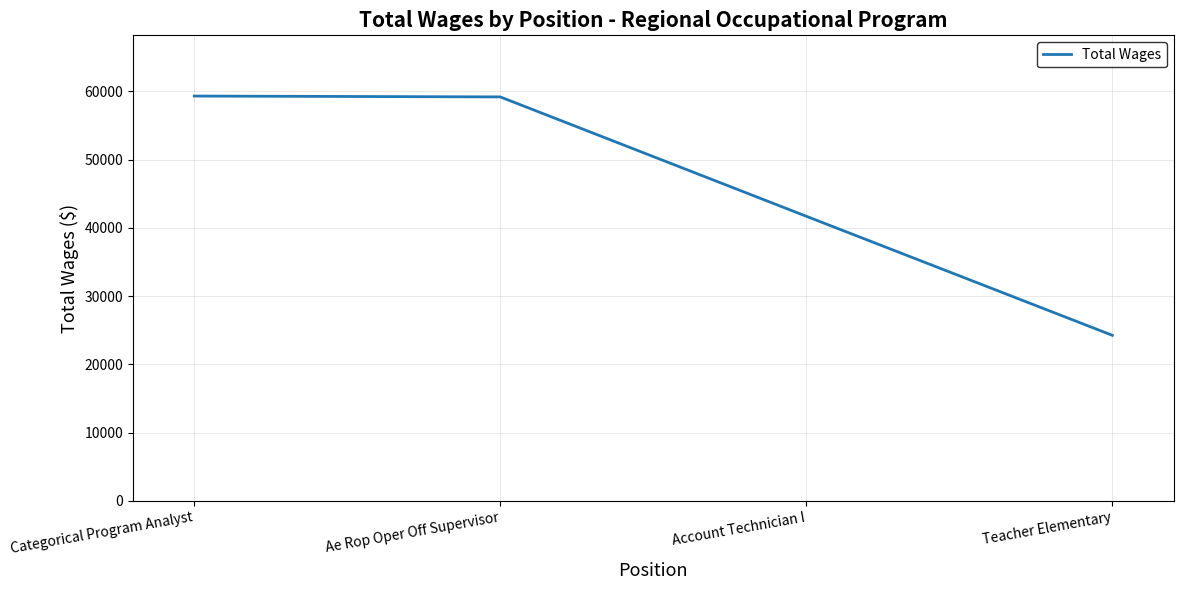

What value does the data have at Categorical Program Analyst?

59313